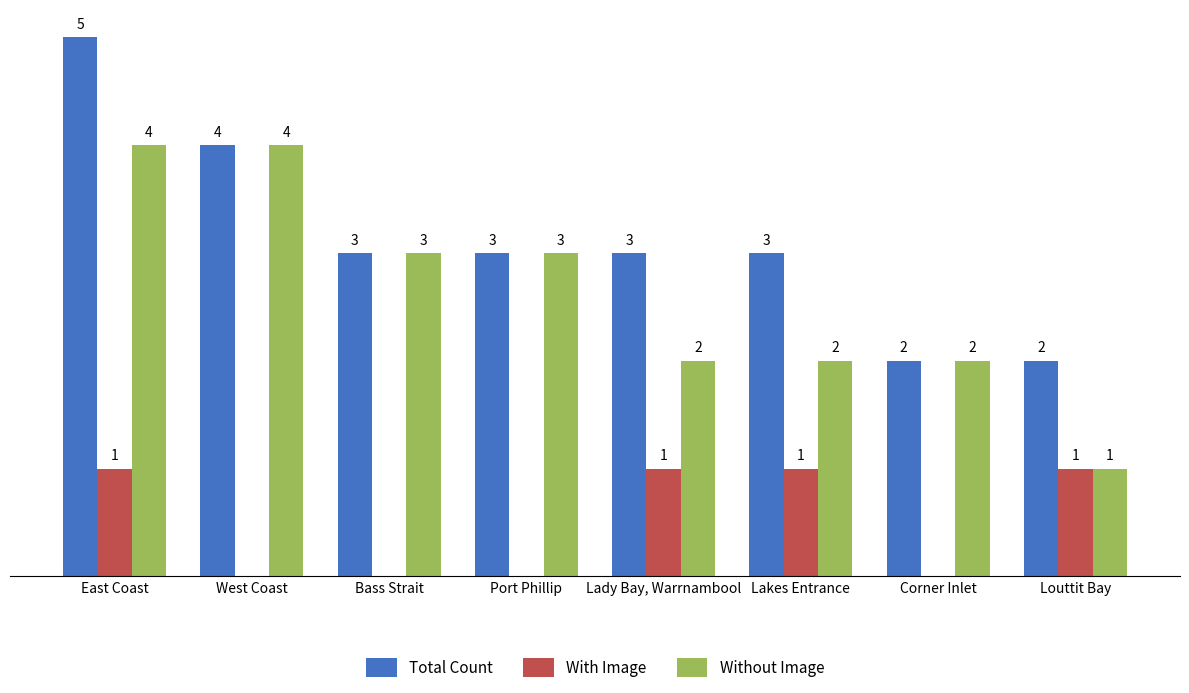

Are the bars grouped side by side (vs. stacked)?

Yes